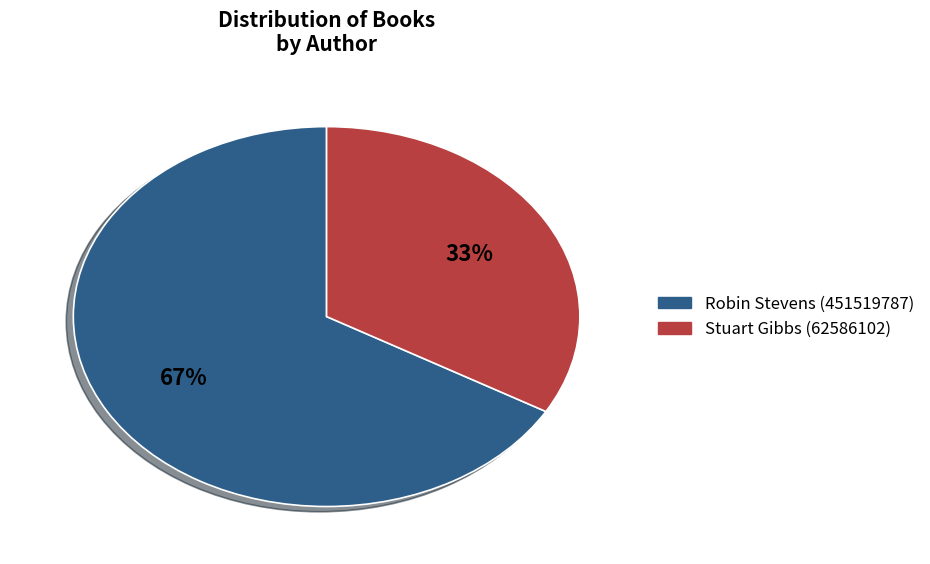

To the nearest percent, what is the average slice percentage?

50%